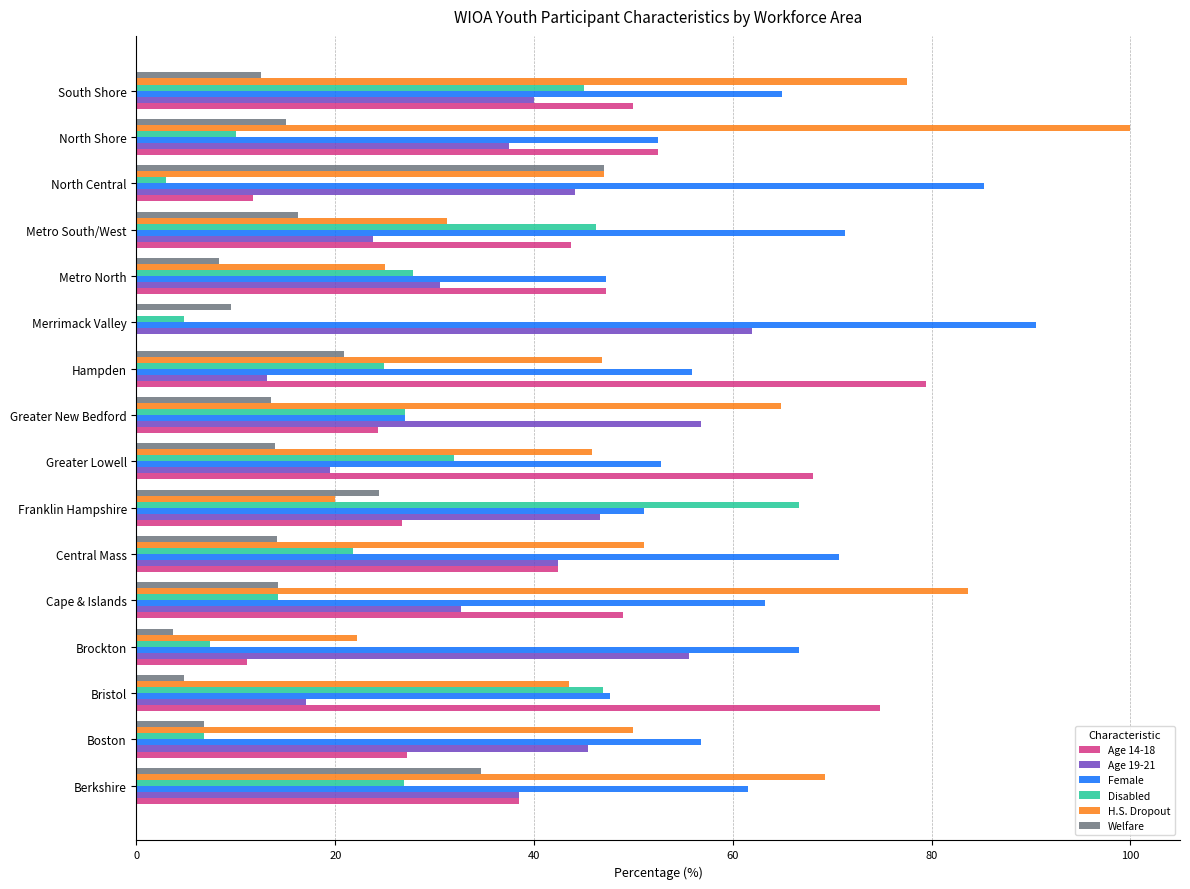

Which series changed the most between Berkshire and Metro South/West?

H.S. Dropout